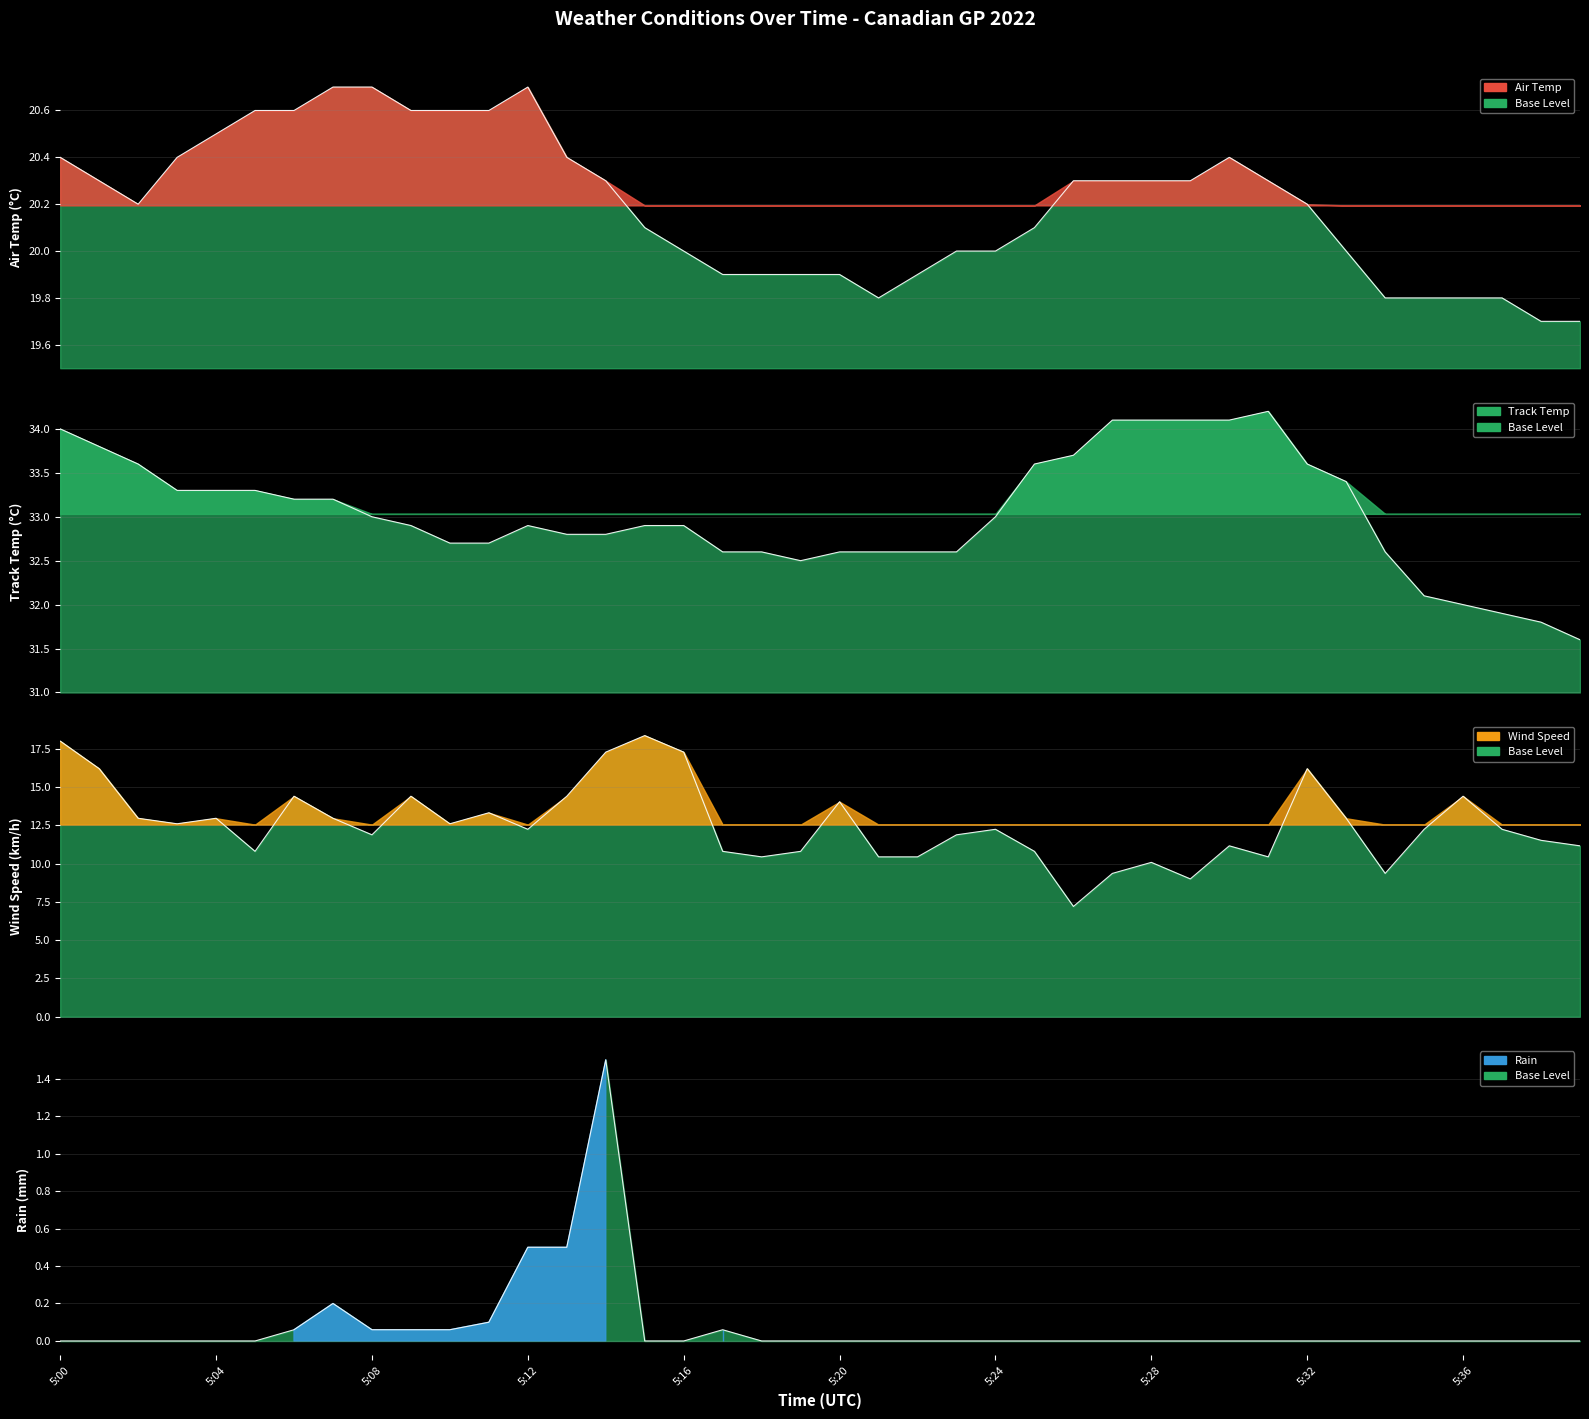

The RAIN series shows 0.0 at 5:36. True or false?

True